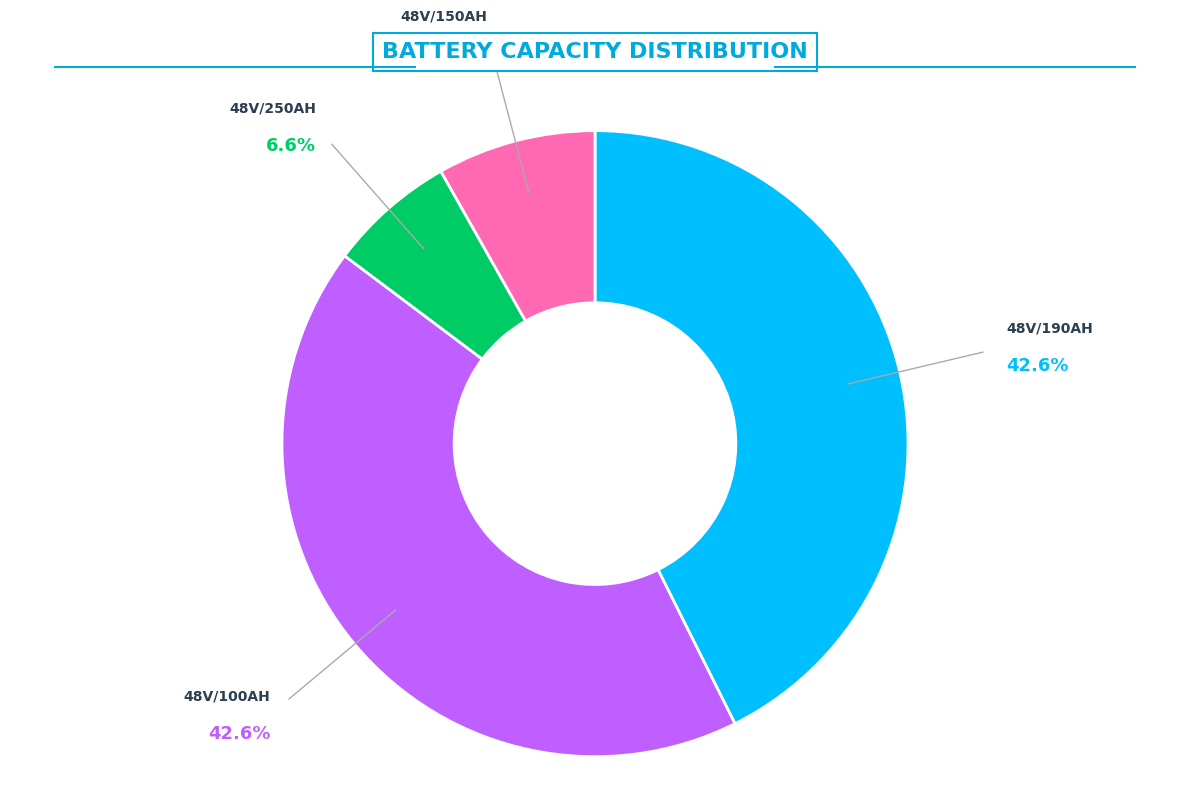

Is there a majority slice in this chart?

No